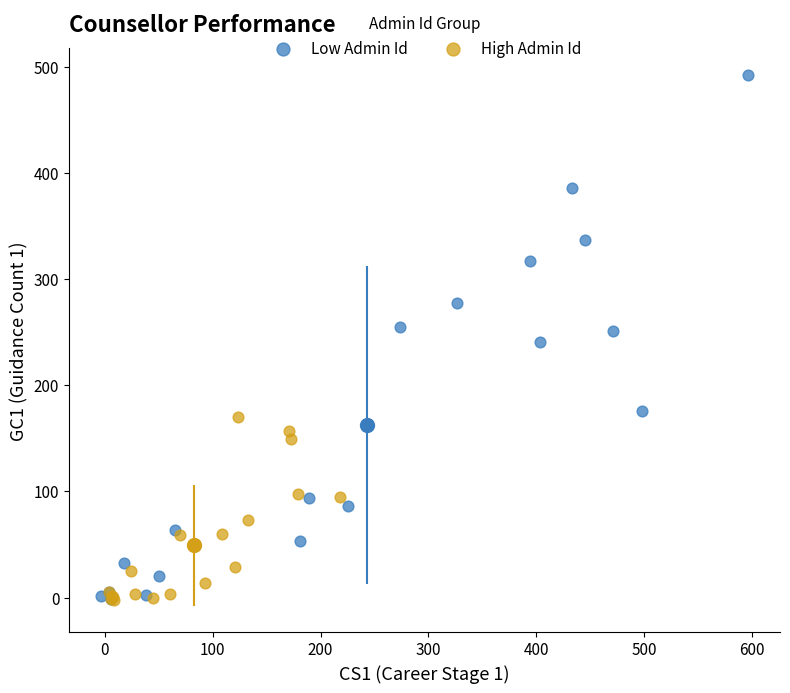

Which series reaches the maximum Y coordinate?

Low Admin Id